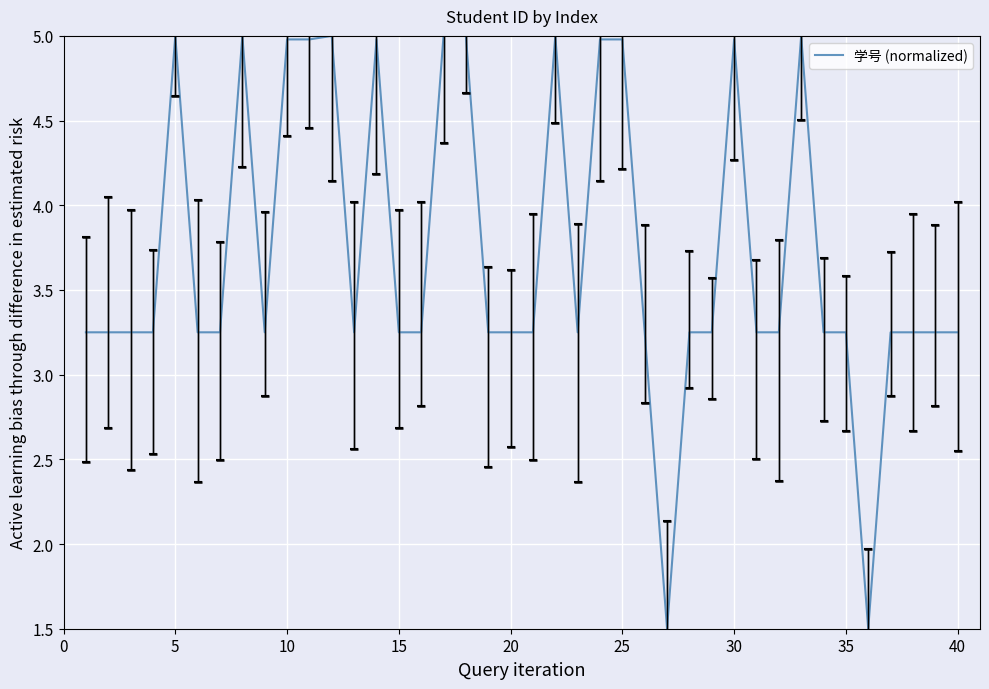

What is the smallest value displayed?

1.5